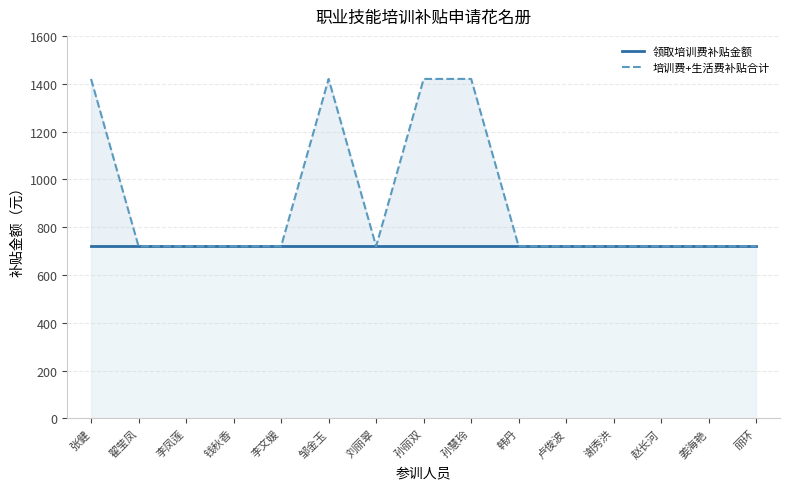

Does the chart display data point markers on the line(s)?

No